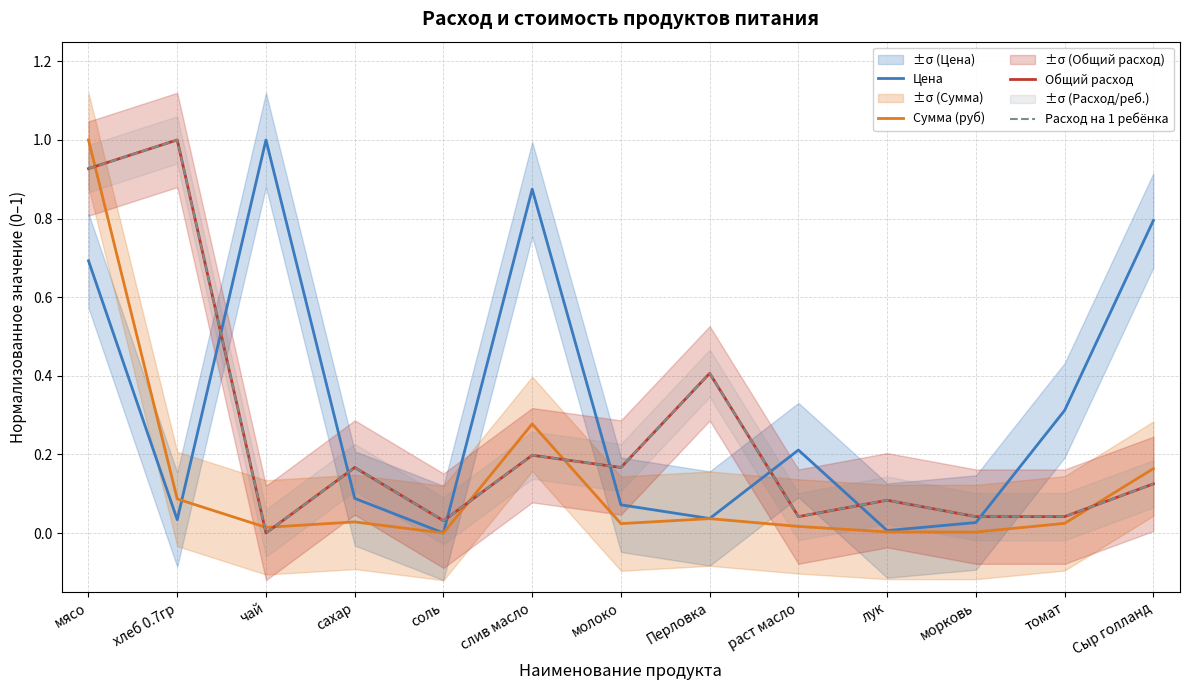

Which label corresponds to the largest value in the chart?

чай